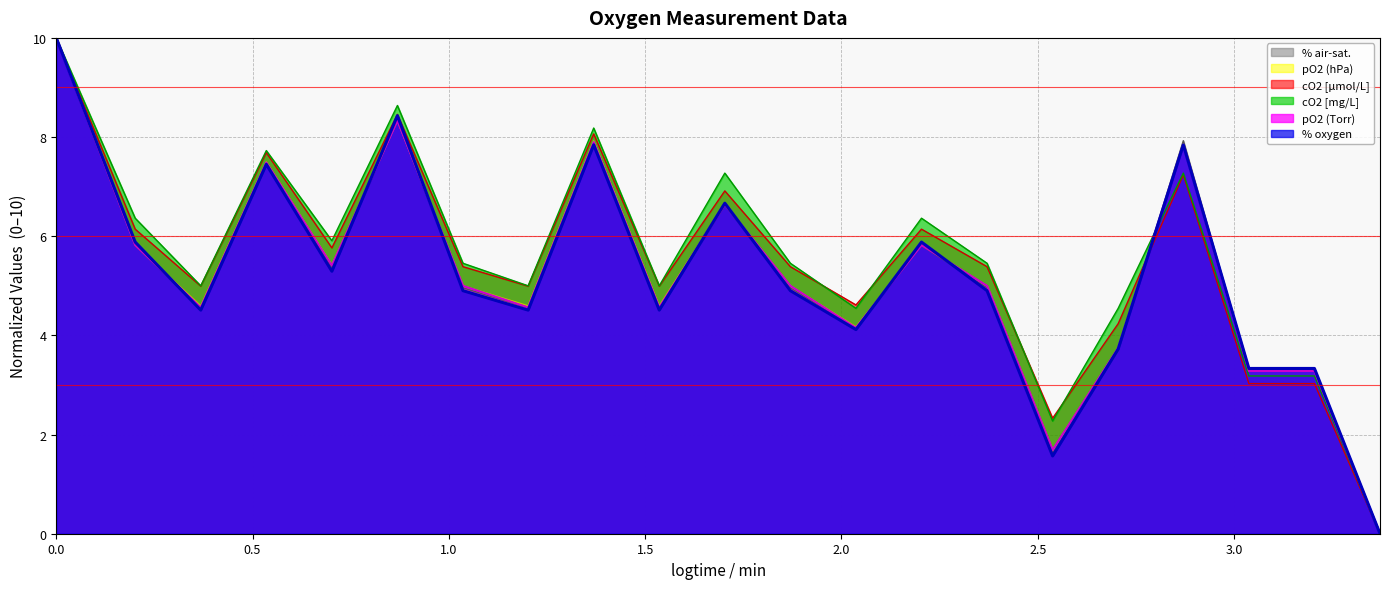

True or false: cO2 [mg/L] and % air-sat. intersect in this chart.

True